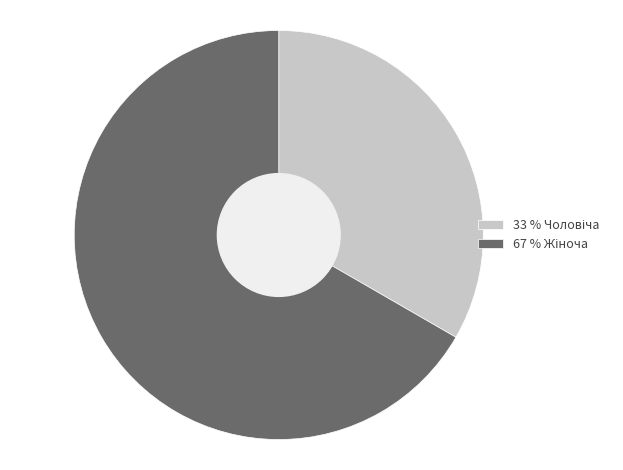

Is there a majority slice in this chart?

Yes